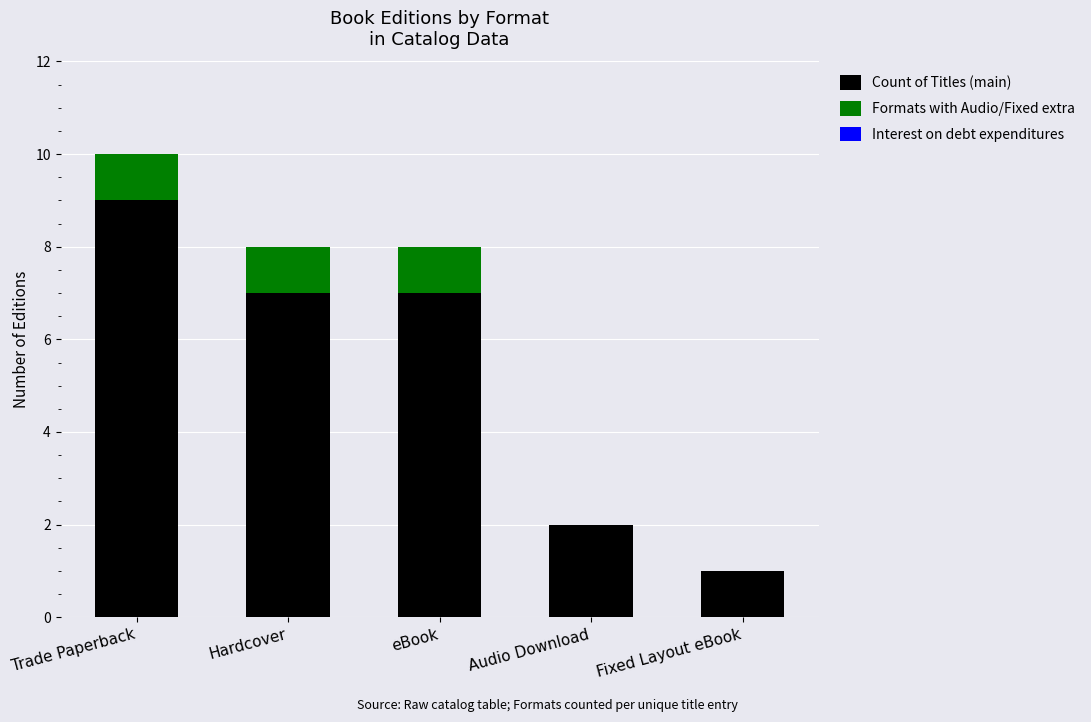

Is it true that Count of Titles (main) equals 7 at eBook?

True